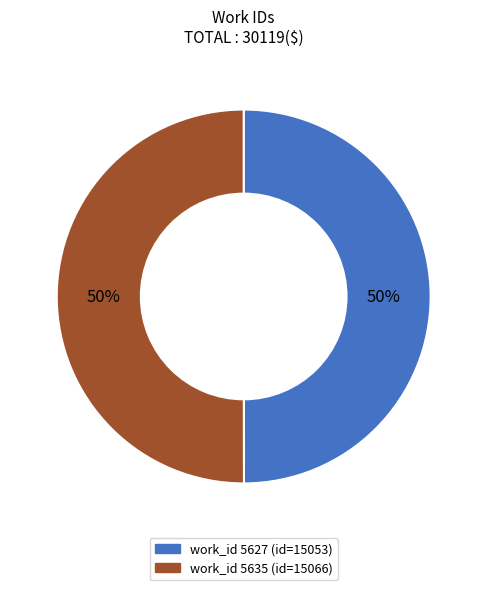

To the nearest percent, what is the average slice percentage?

50%